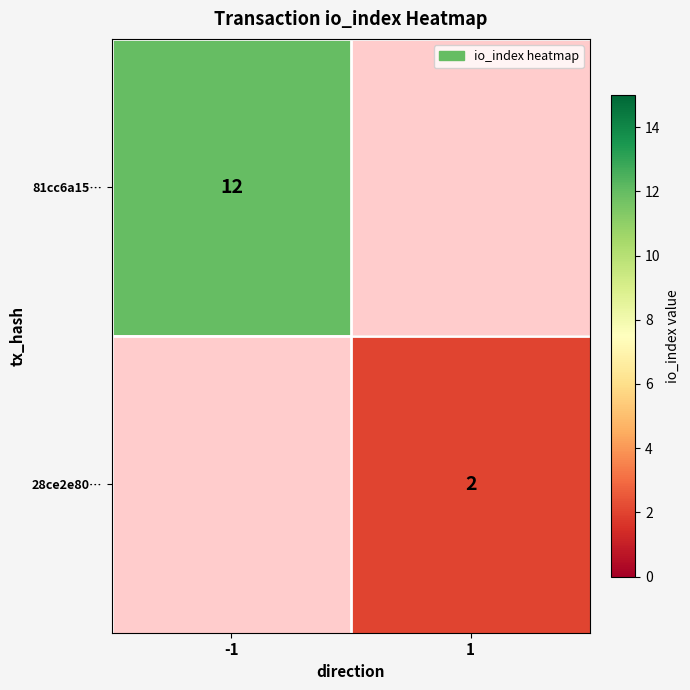

At which category does the chart reach its peak across all series?

-1